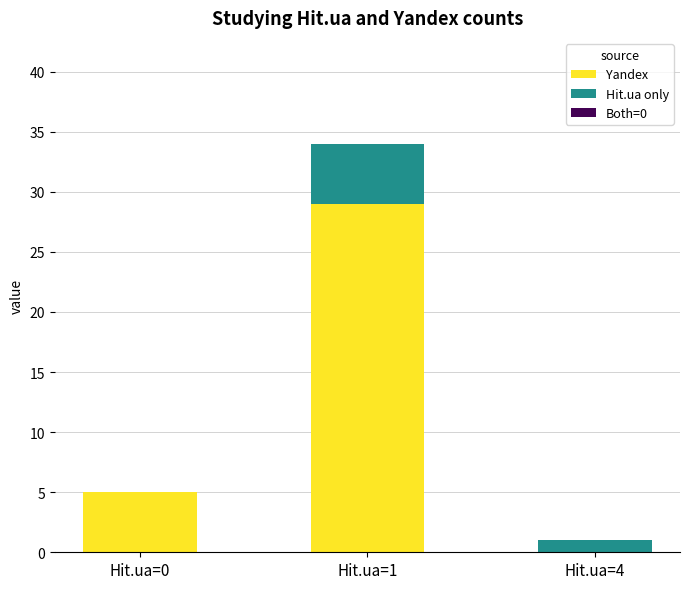

The value of Yandex at Hit.ua=1 is 29. True or false?

True